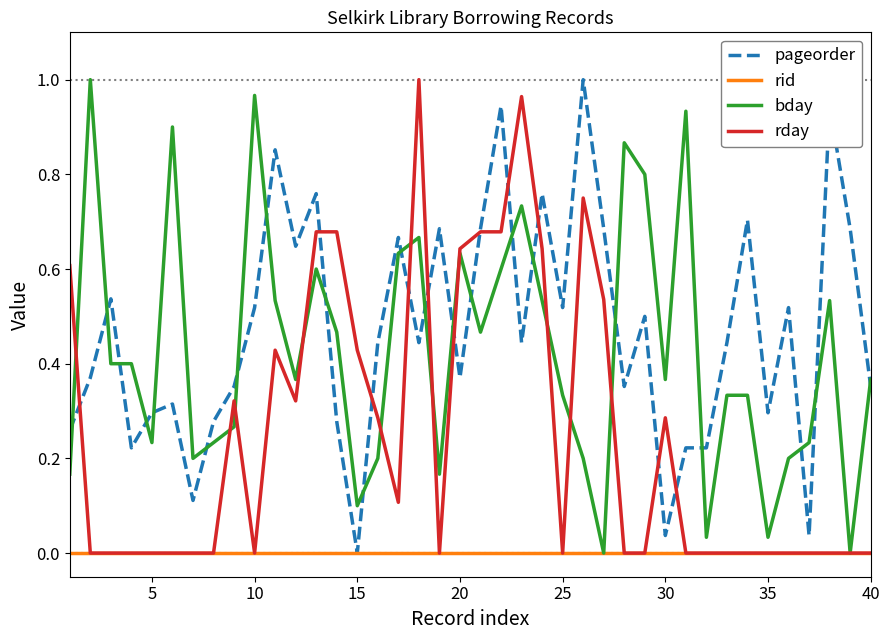

Rank the series by their maximum value, from lowest to highest.

rid, pageorder, bday, rday